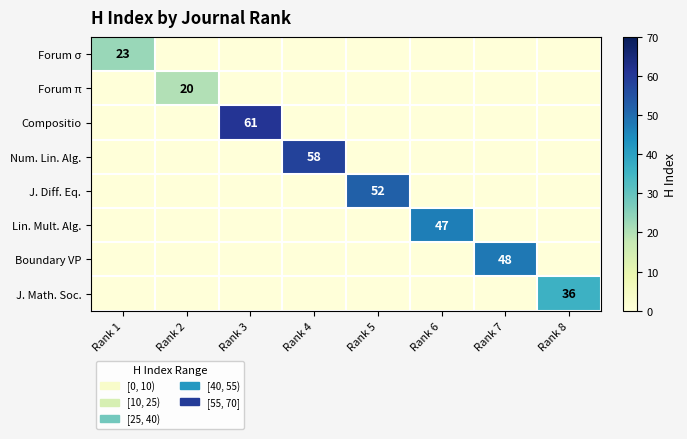

The value of Lin. Mult. Alg. at Rank 6 is 47. True or false?

True